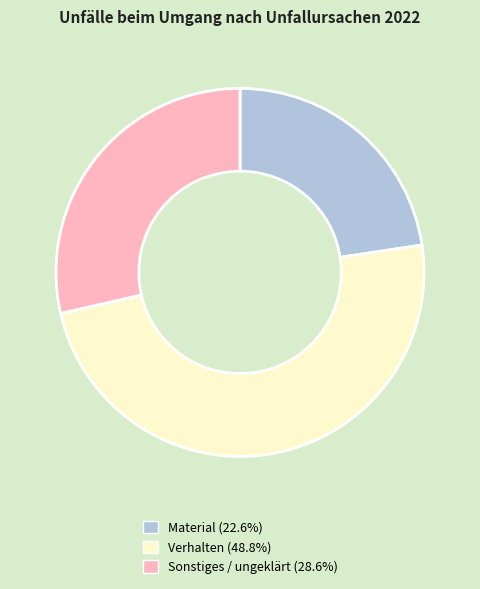

Combined, do Verhalten (48.8%) and Sonstiges / ungeklärt (28.6%) account for over 50%?

Yes